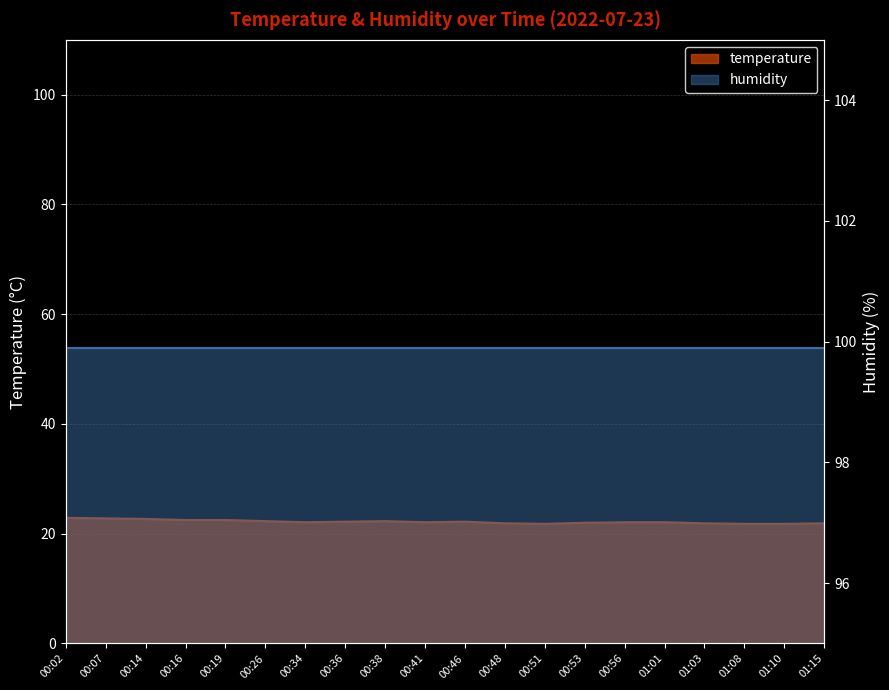

The chart shows a value of 13.4 at 00:02. True or false?

False